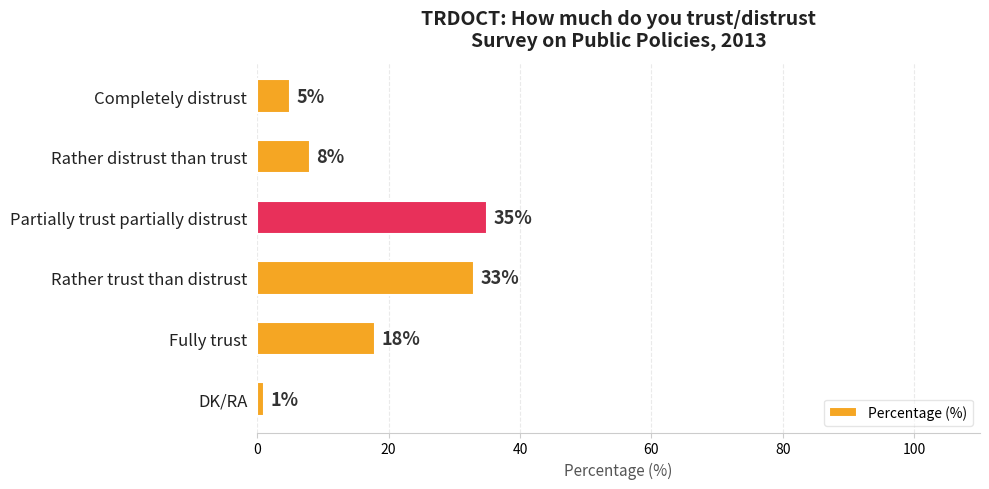

List the labels in order of value, smallest first.

DK/RA, Completely distrust, Rather distrust than trust, Fully trust, Rather trust than distrust, Partially trust partially distrust